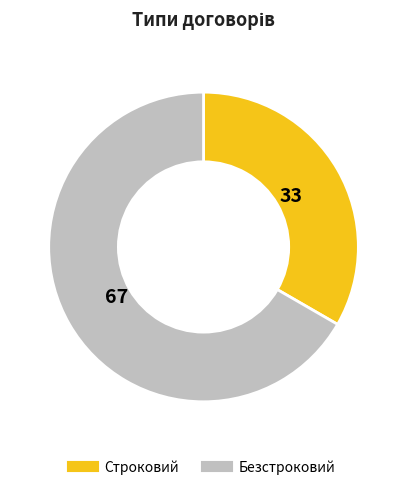

How many segments does this pie chart have?

2